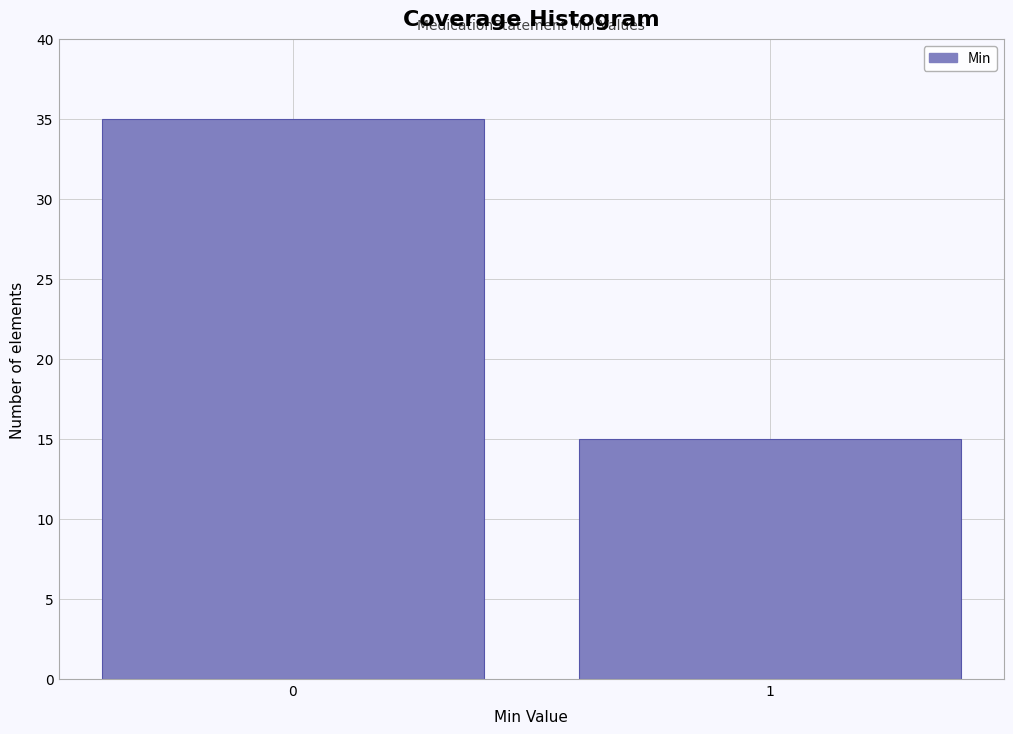

Reading left to right, transcribe all the data shown in this chart.

35	15